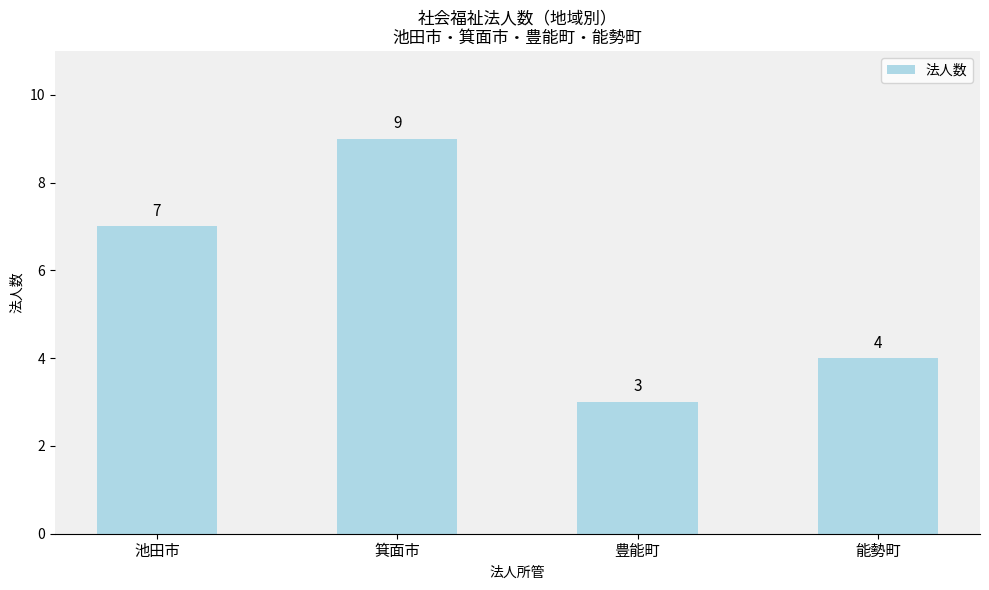

What is the value of the 1st bar from the left?

7